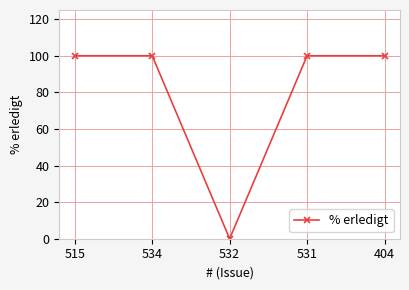

How many interior local valleys (lower than both neighbors) does the data have?

1